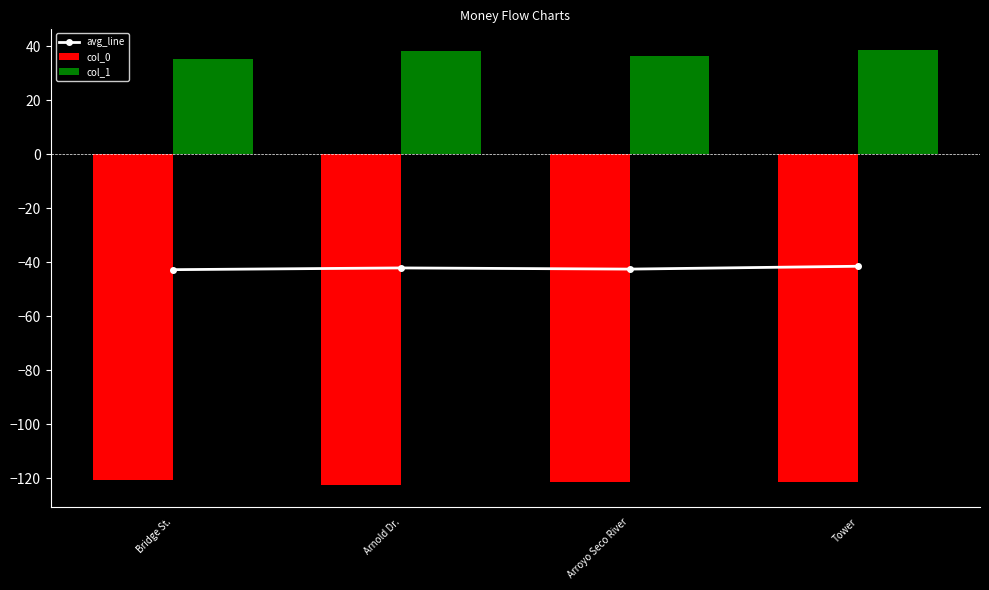

What is the difference between the second highest and minimum values in the col_1 series?

3.2